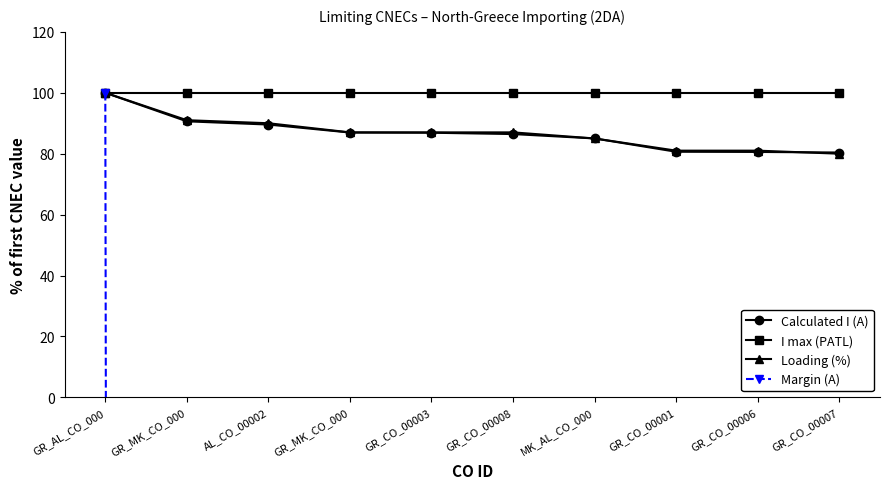

What is the maximum value for I max (PATL)?

100.0